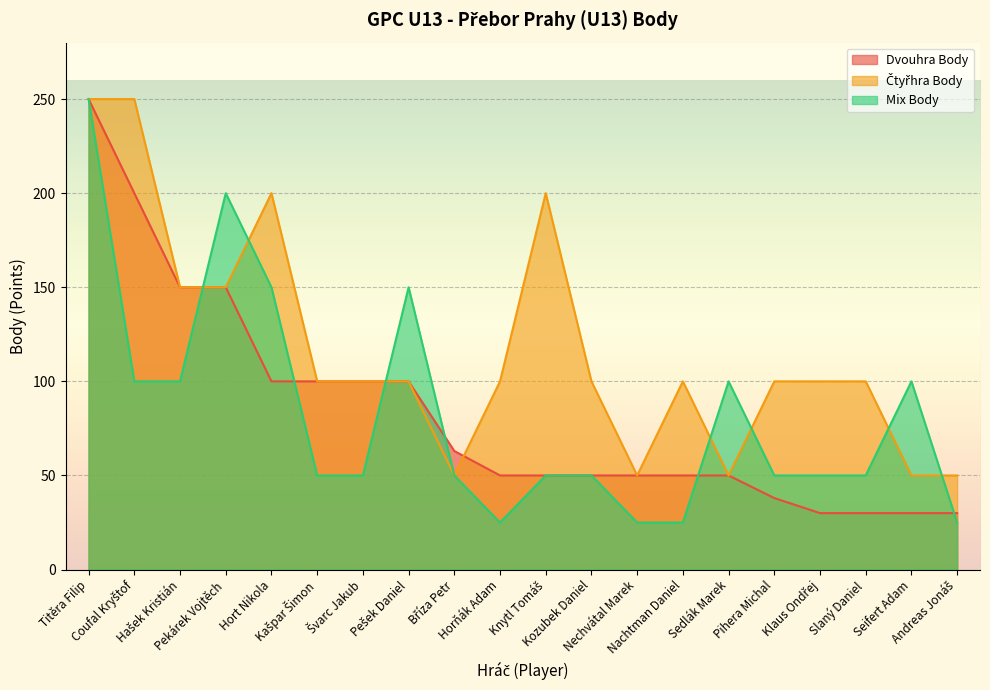

What is the difference between the maximum and second lowest values in the Mix Body series?

225